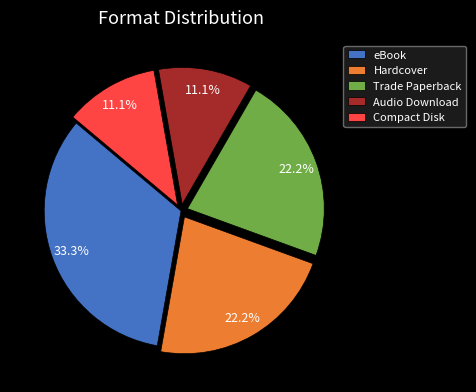

To the nearest percent, what is the difference between the largest and smallest slice percentages?

22%